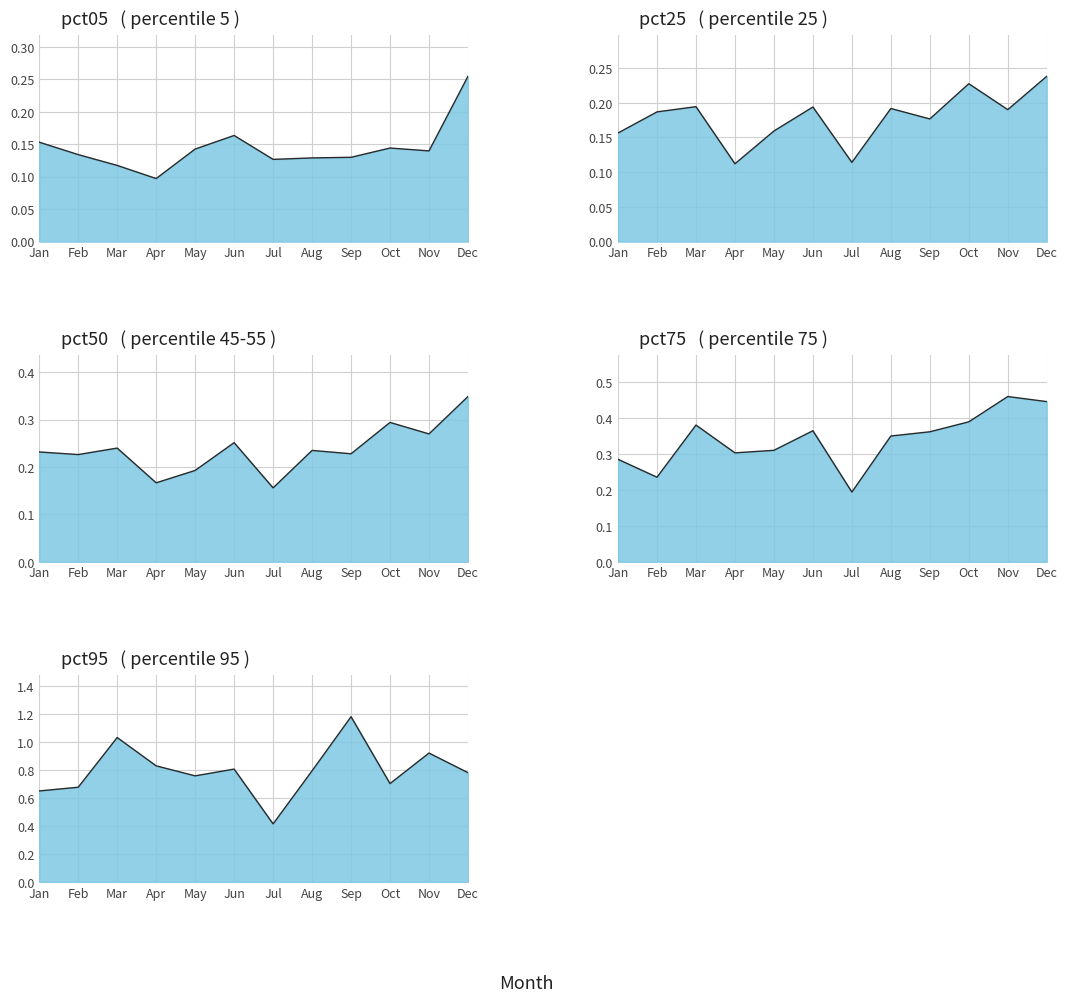

What is the lowest value of the pct25 series?

0.1